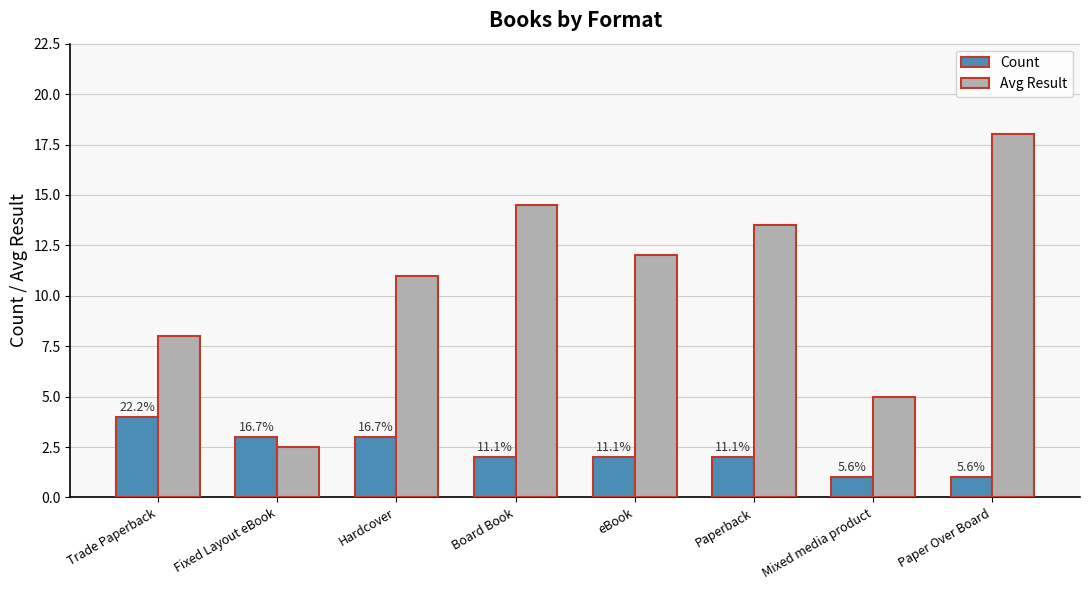

Does the chart contain any negative values?

No